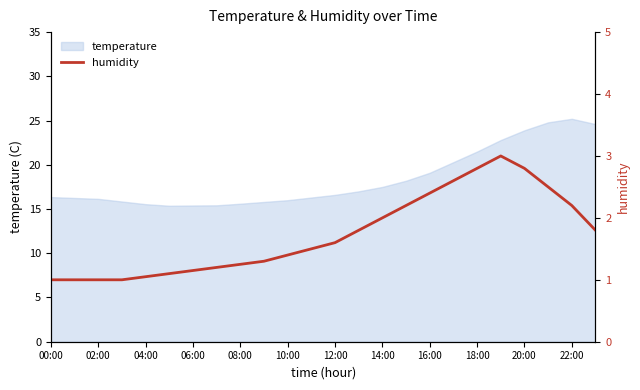

What is the sum of all values?

41.6